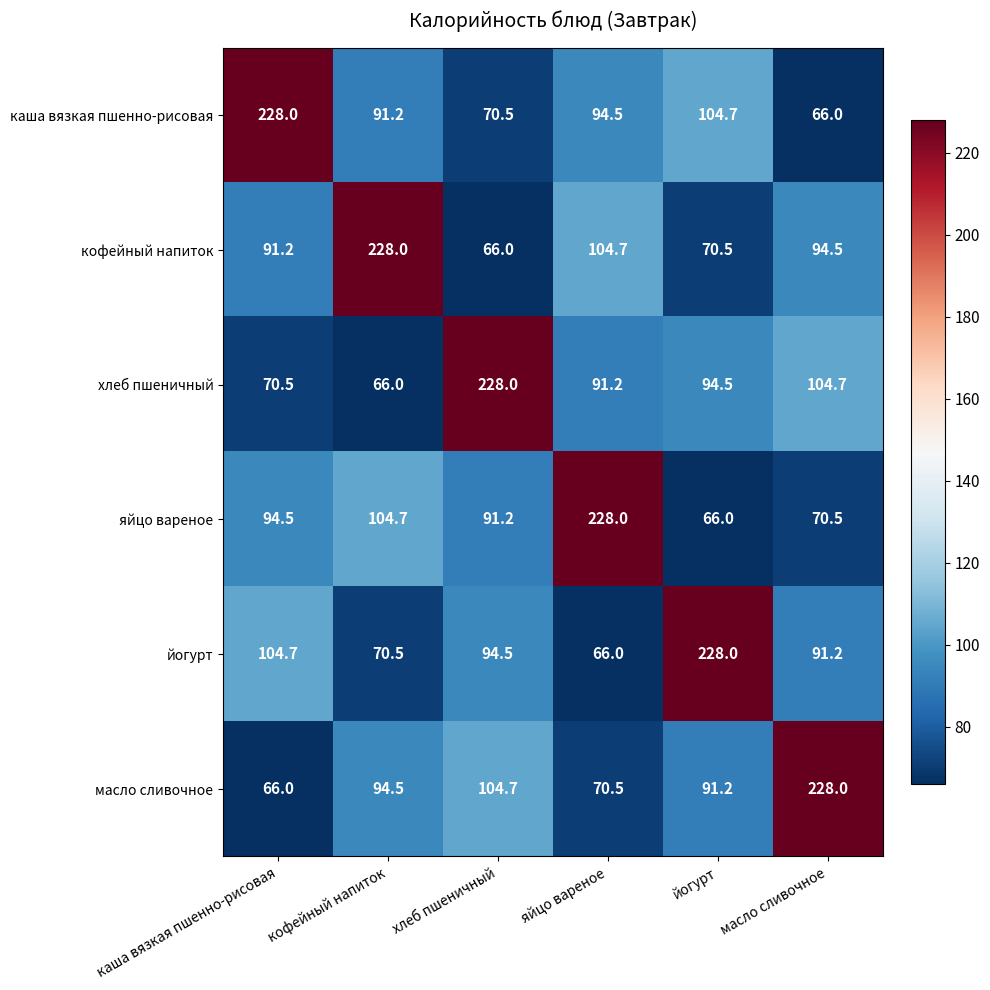

At how many categories does at least one series exceed 67?

6